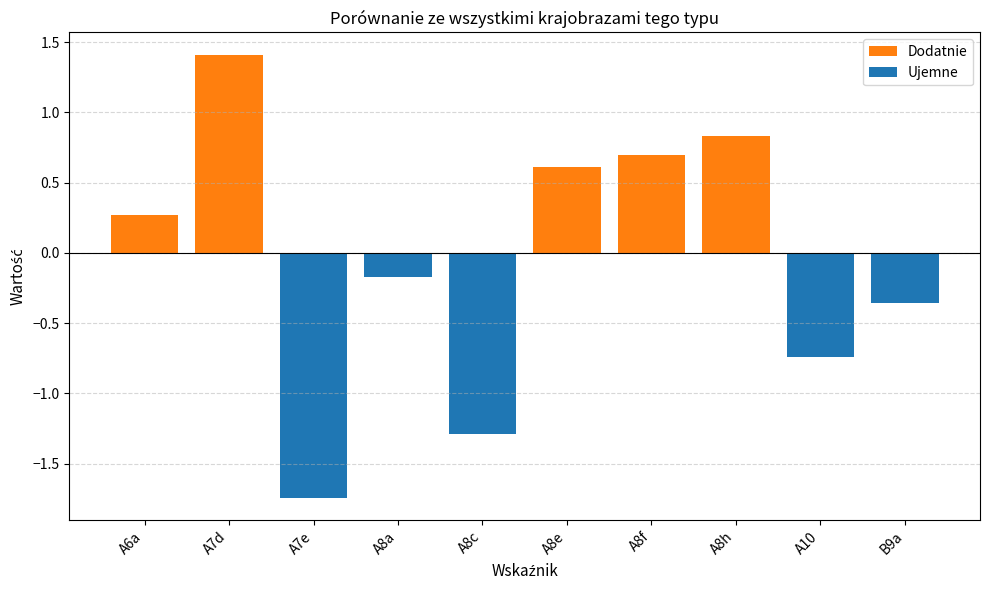

Where is Dodatnie nearest to the value 0?

A6a